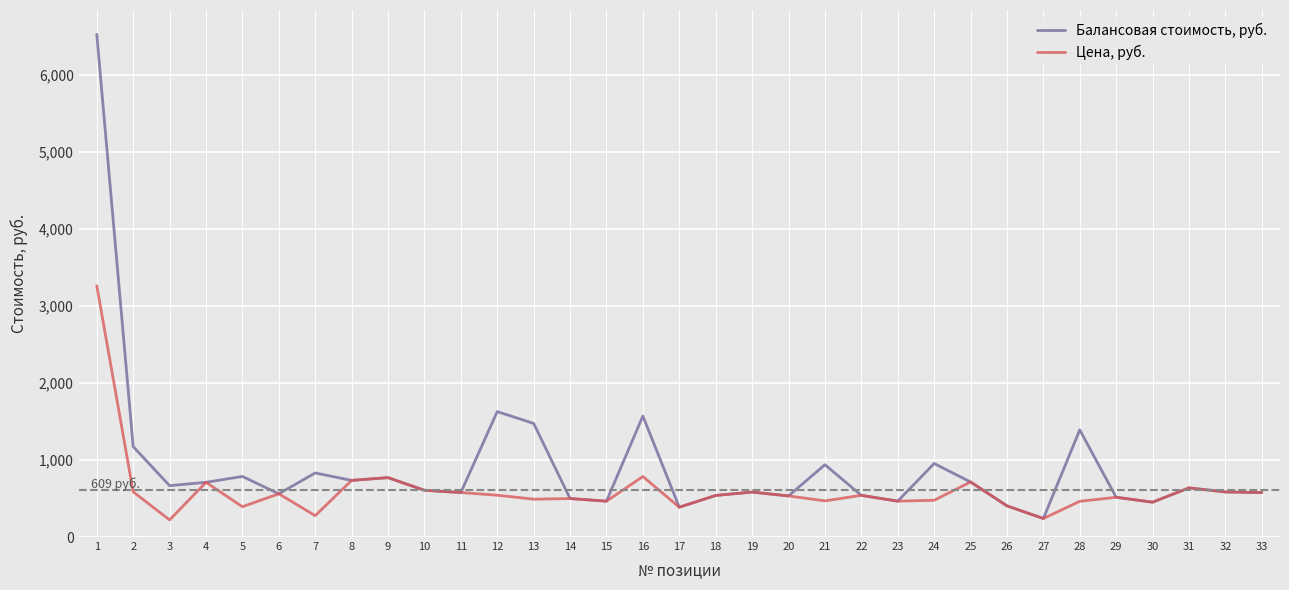

Where does the Цена, руб. series first go above 540?

1